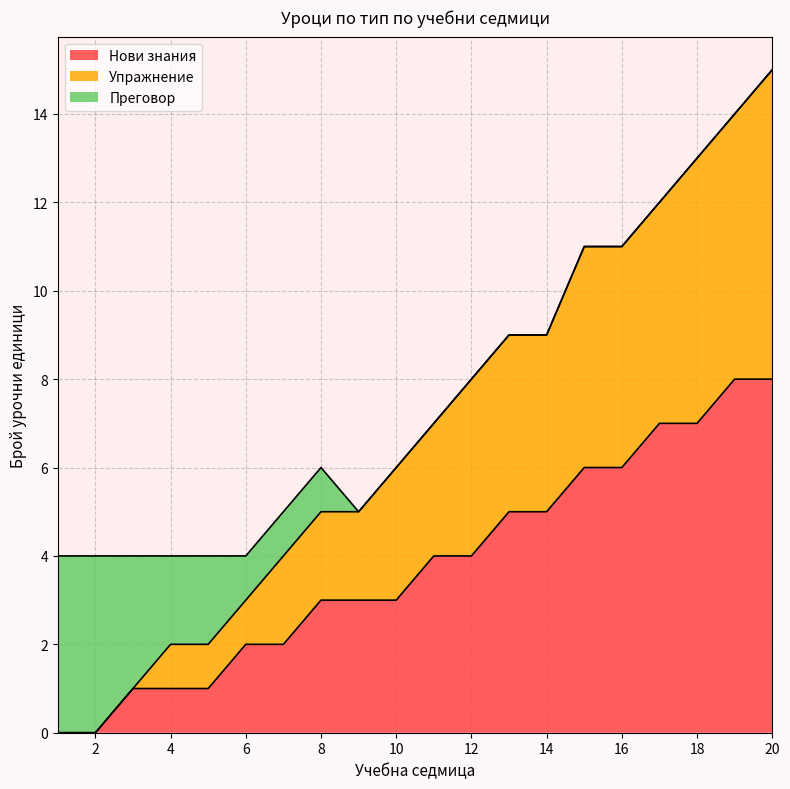

What is the sum of all Нови знания values?

76